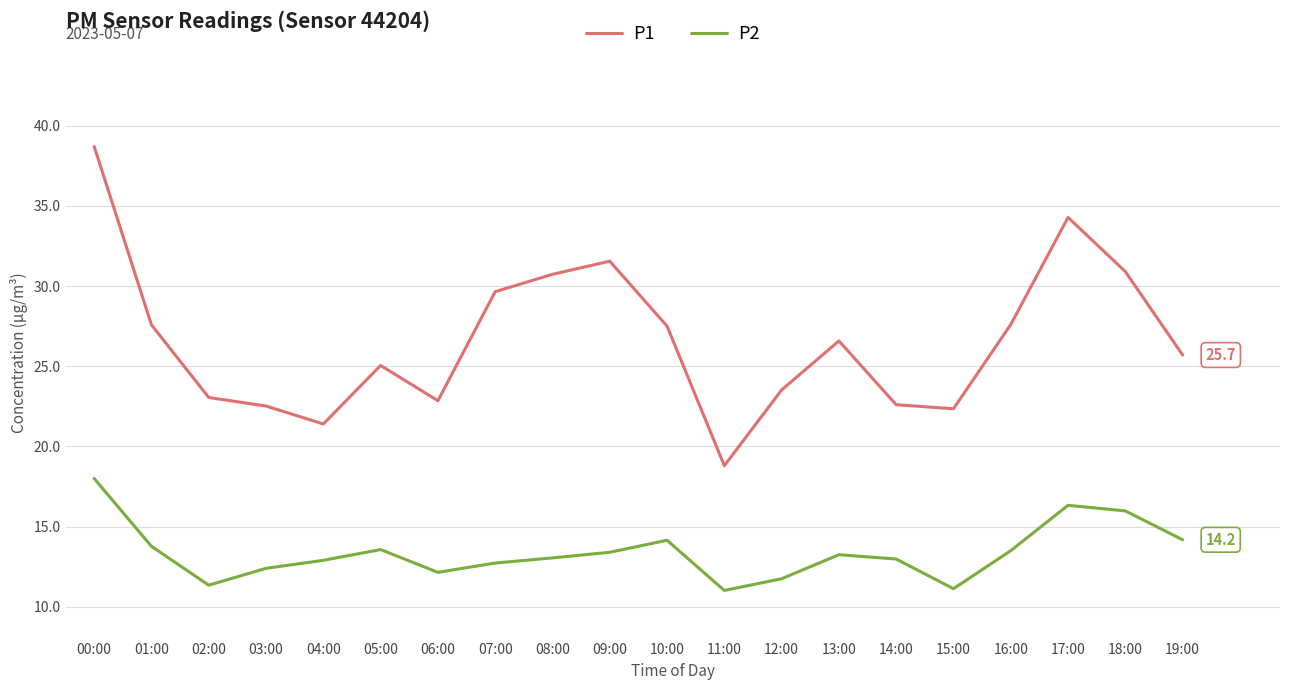

What is the maximum value shown in the chart?

38.7